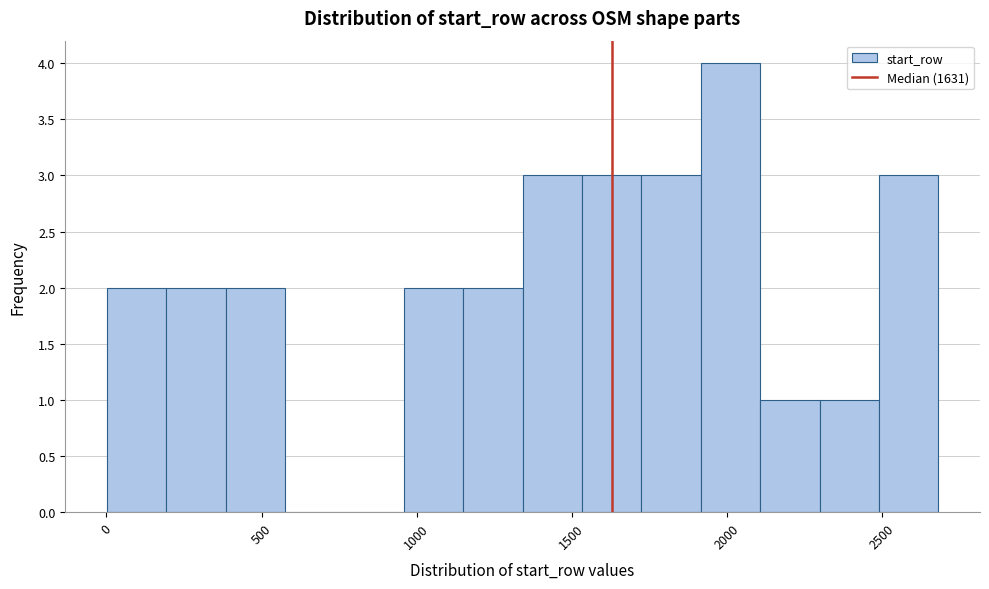

Around what value on the x-axis is the tallest bar? Give the approximate position of its centre, as read against the axis.

2000